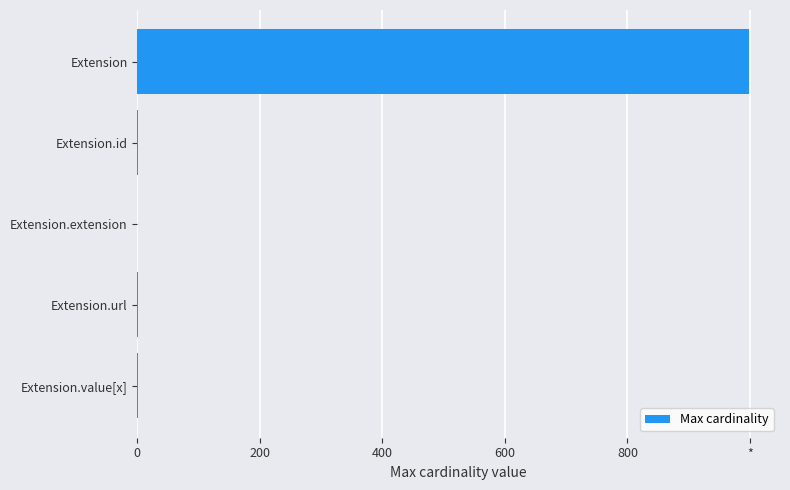

Are the bars horizontal?

Yes